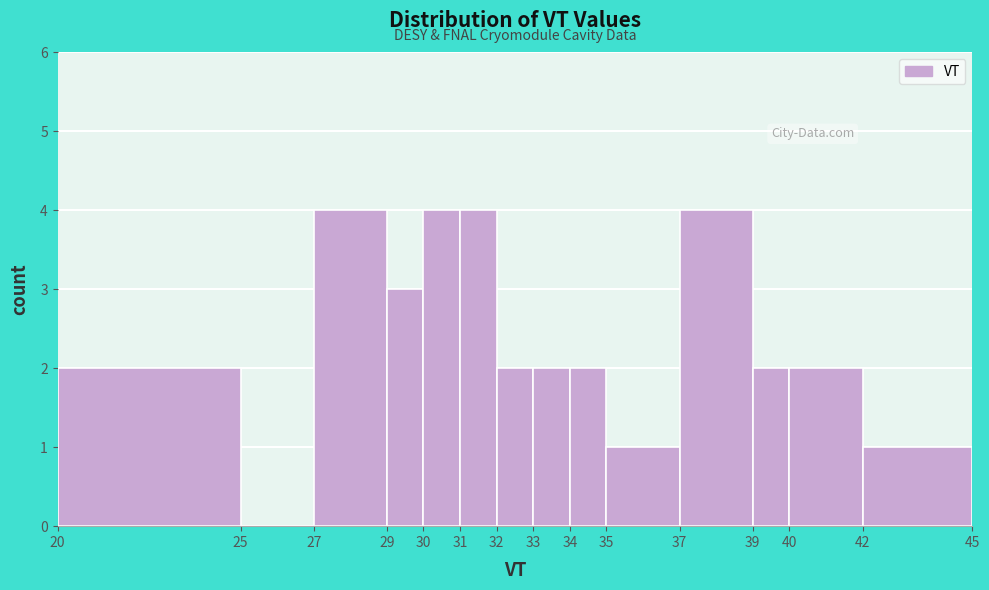

How tall is the bar that spans 33 to 34 on the x-axis? The values are not printed on the chart, so give them approximately, as read against the axis.

2